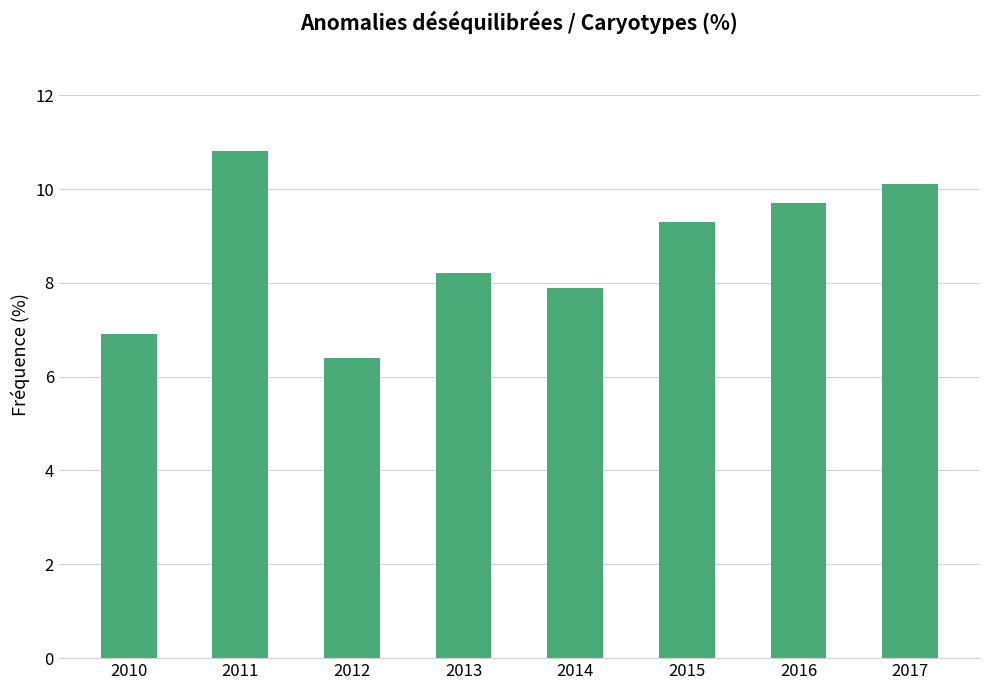

How many data points are less than 9?

4